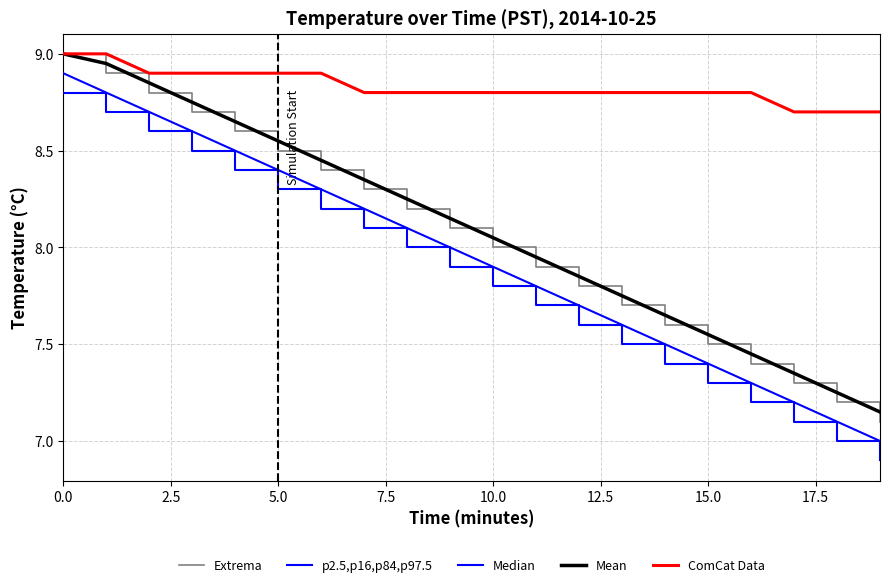

Does the chart display data point markers on the line(s)?

No